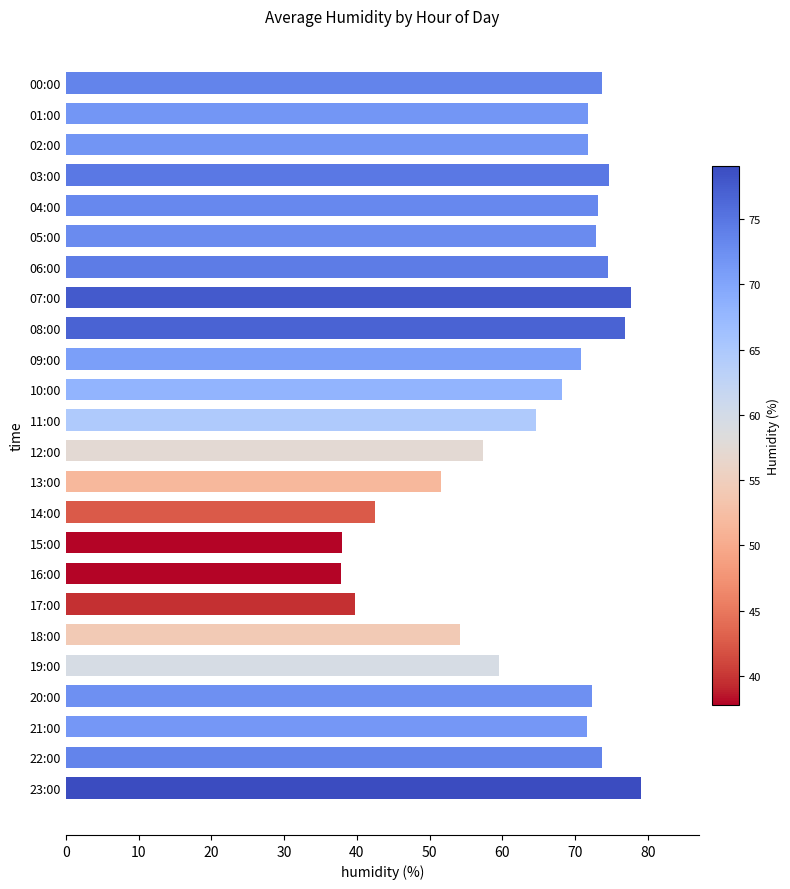

The value at 00:00 is 73.7. True or false?

True